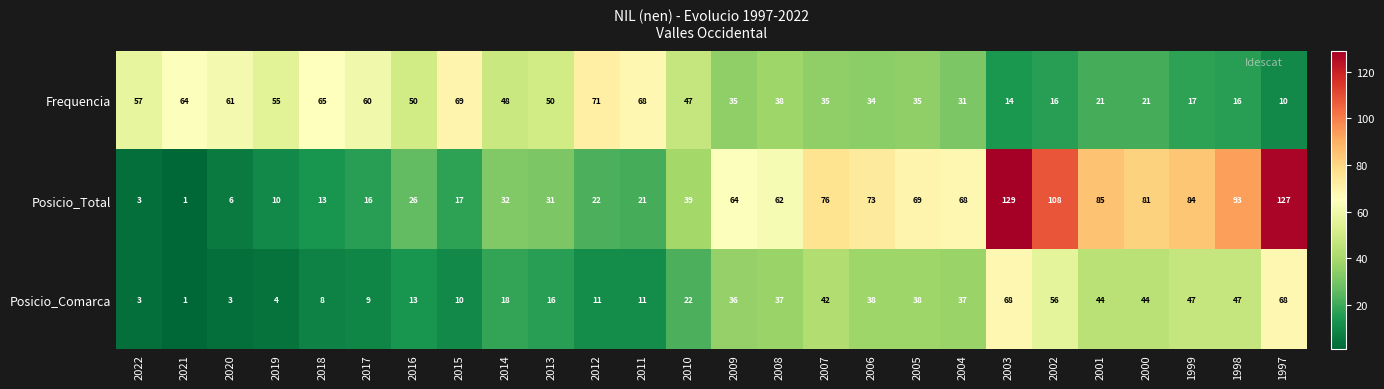

At 2011, list the series in order from largest to smallest.

Frequencia, Posicio_Total, Posicio_Comarca